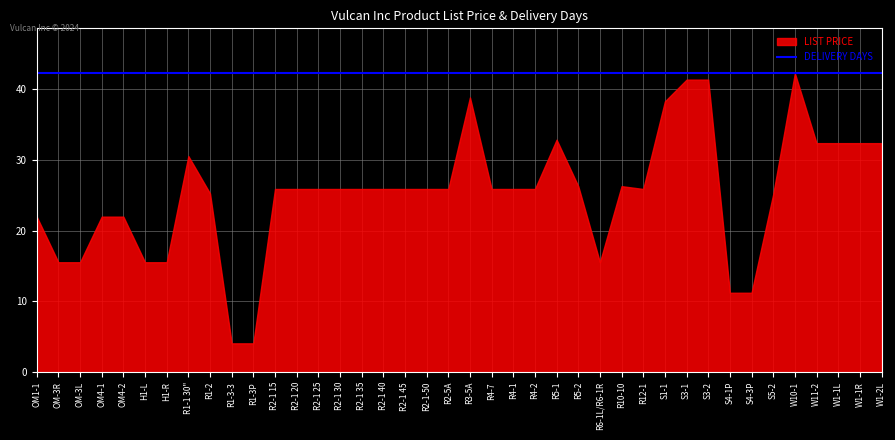

Which category has the lowest value across all series?

R1-3-3